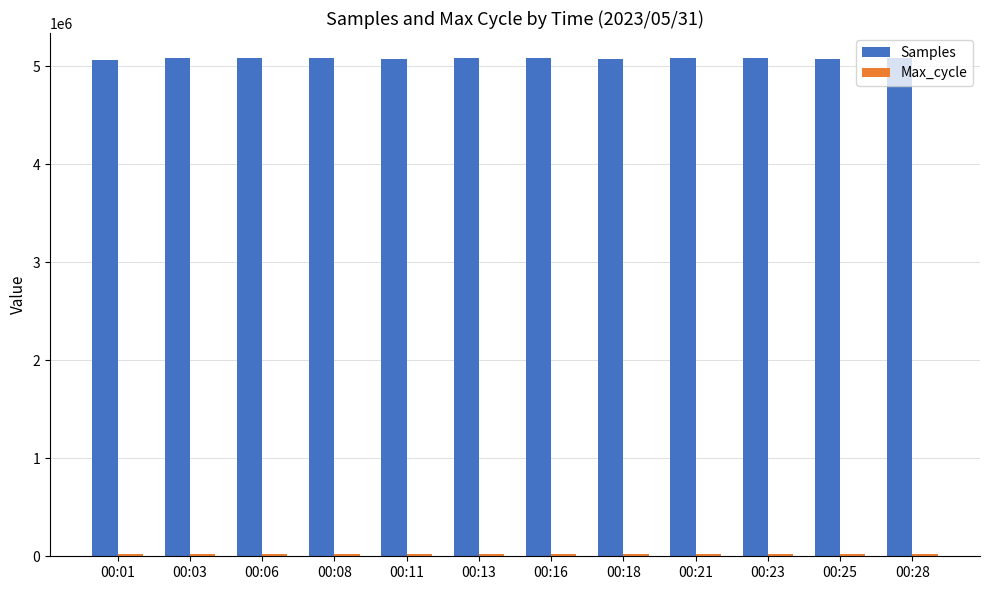

Which series has the widest spread of values?

Samples